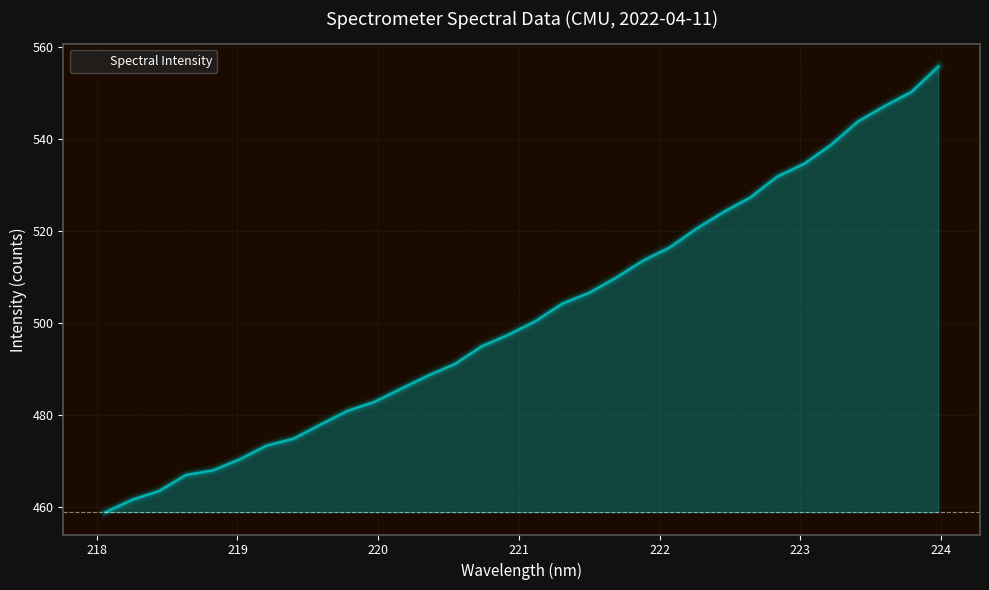

What is the difference between the second highest and second lowest values?

88.7